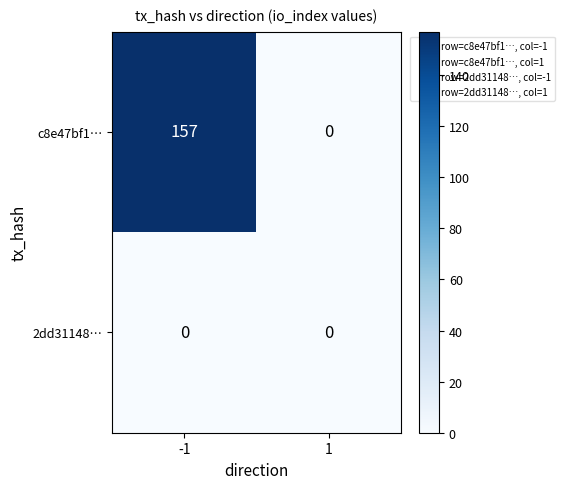

What is the maximum value shown in the chart?

157